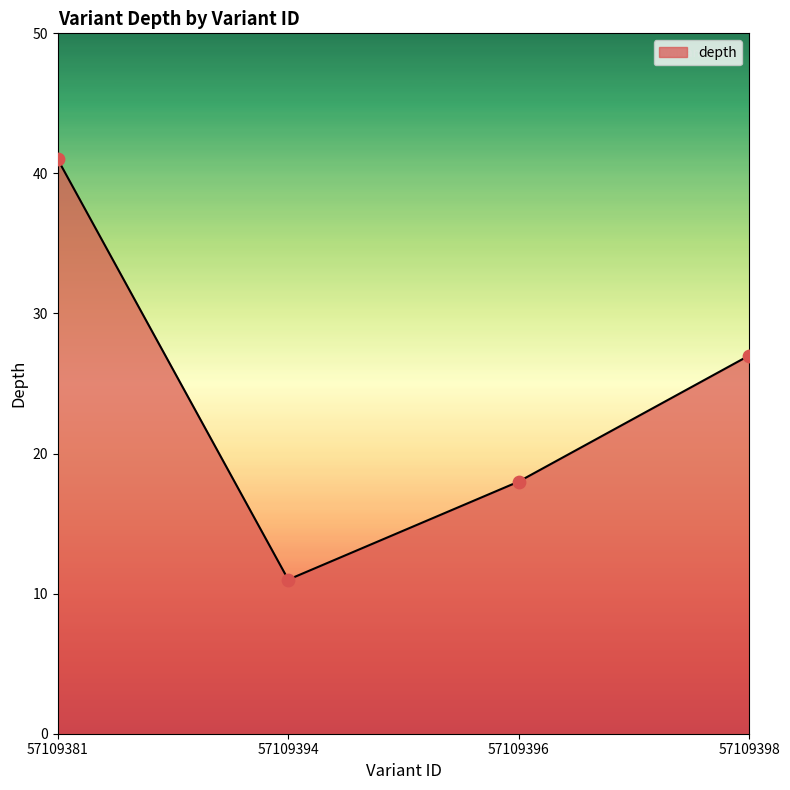

What is the ratio of the value at 57109394 to the value at 57109396?

0.6